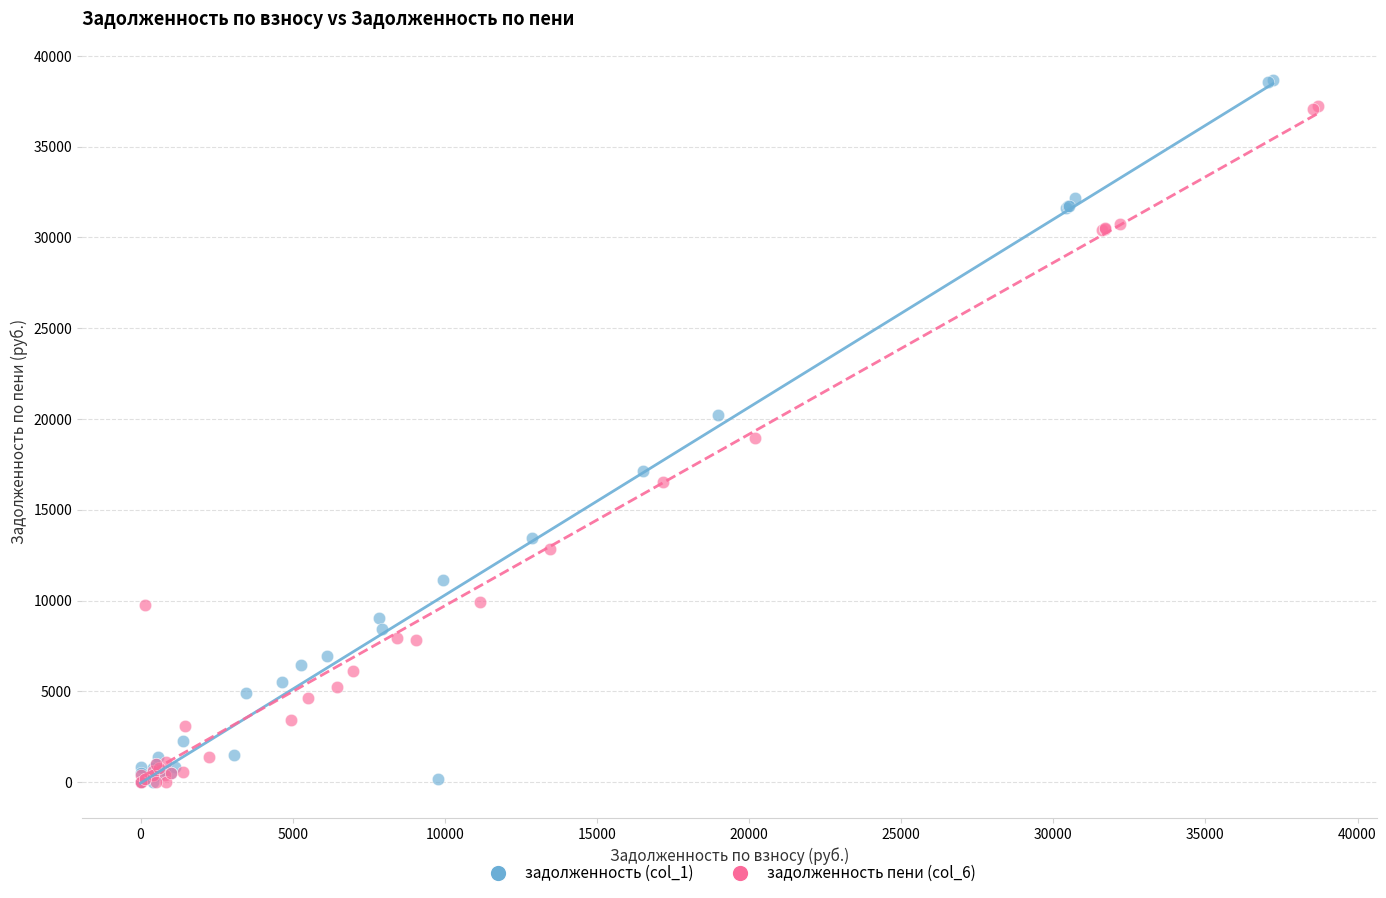

Which series has the widest spread of Y values?

задолженность (col_1)